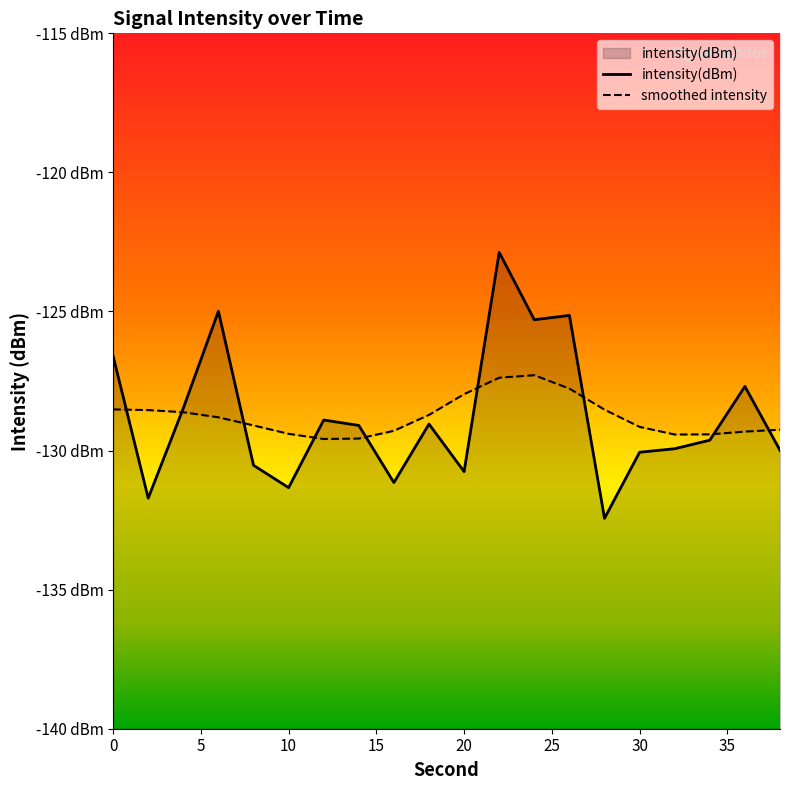

What is the value of the 18th point from the left?

-129.6